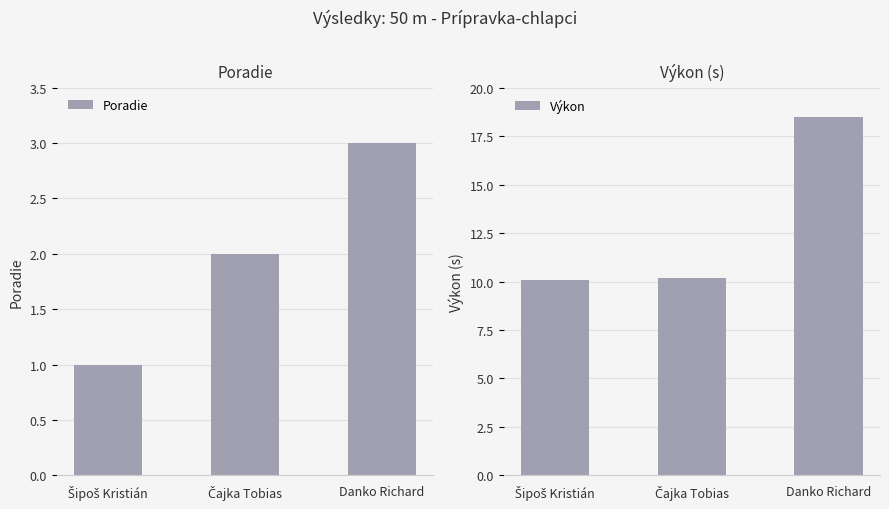

The value of Poradie at Čajka Tobias is 2.0. True or false?

True